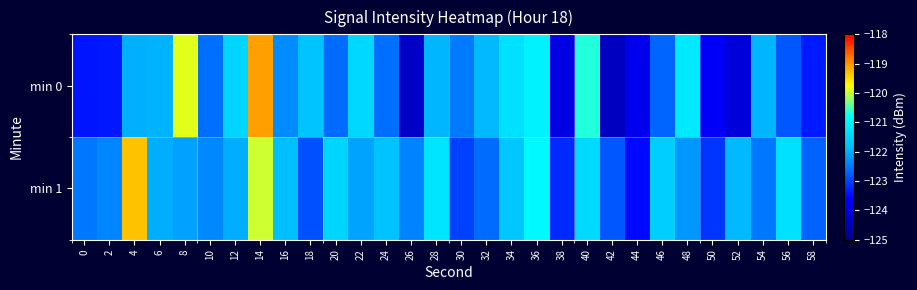

List the series in order of their overall mean, highest first.

min 1, min 0